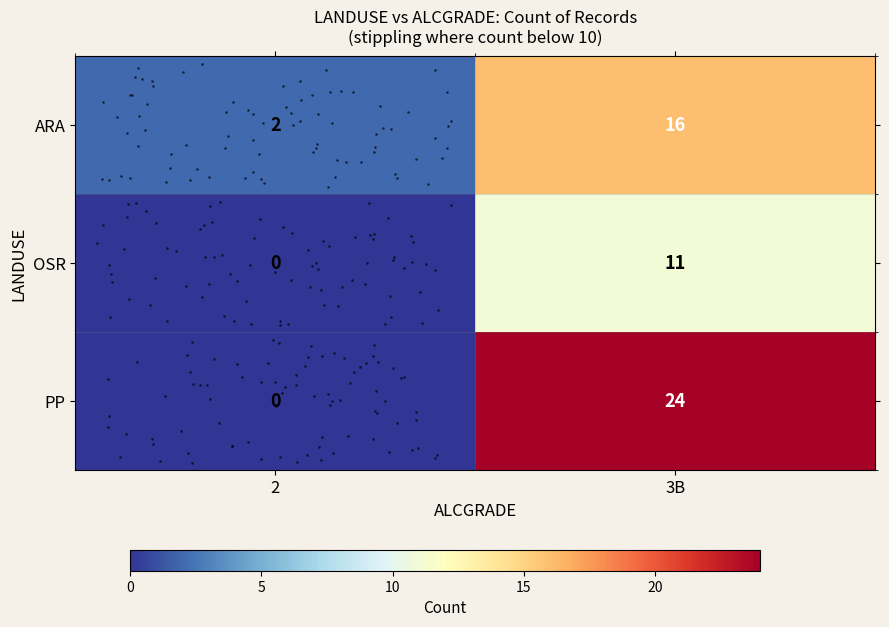

Which series has the largest total across all categories?

row_2